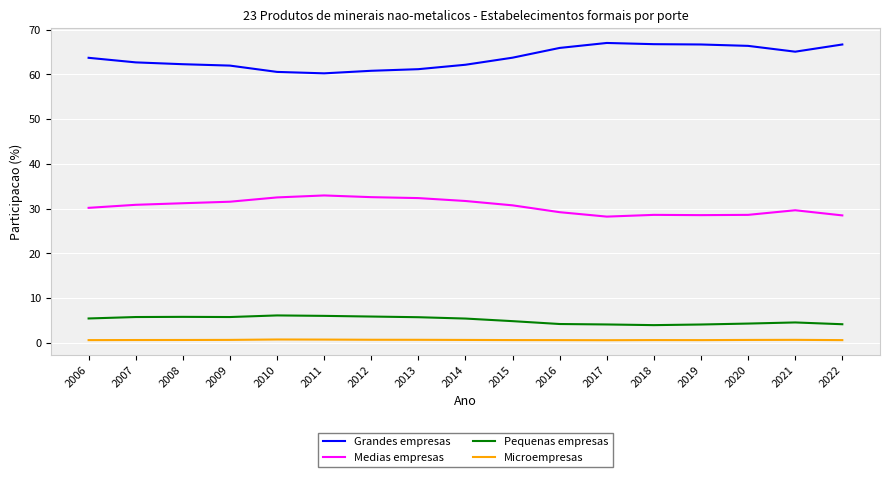

Is the value of Pequenas empresas at 2010 greater than the value of Grandes empresas at 2008?

No